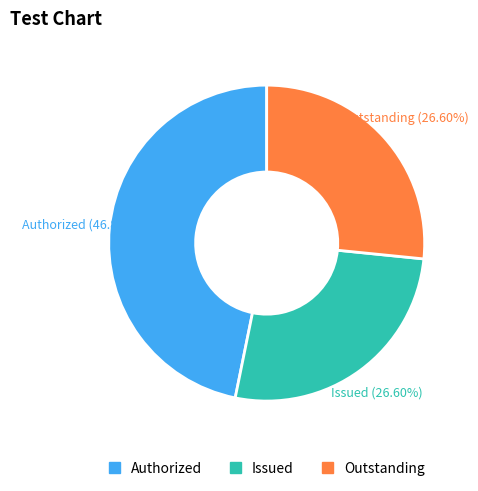

Does any single category account for the majority?

No